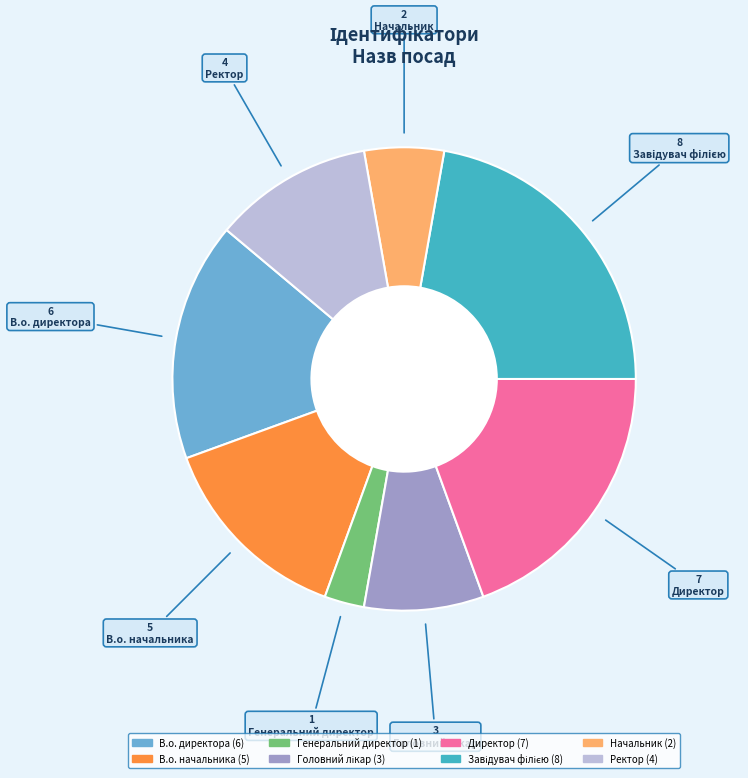

The В.о. директора slice represents 17% of the pie. True or false?

True